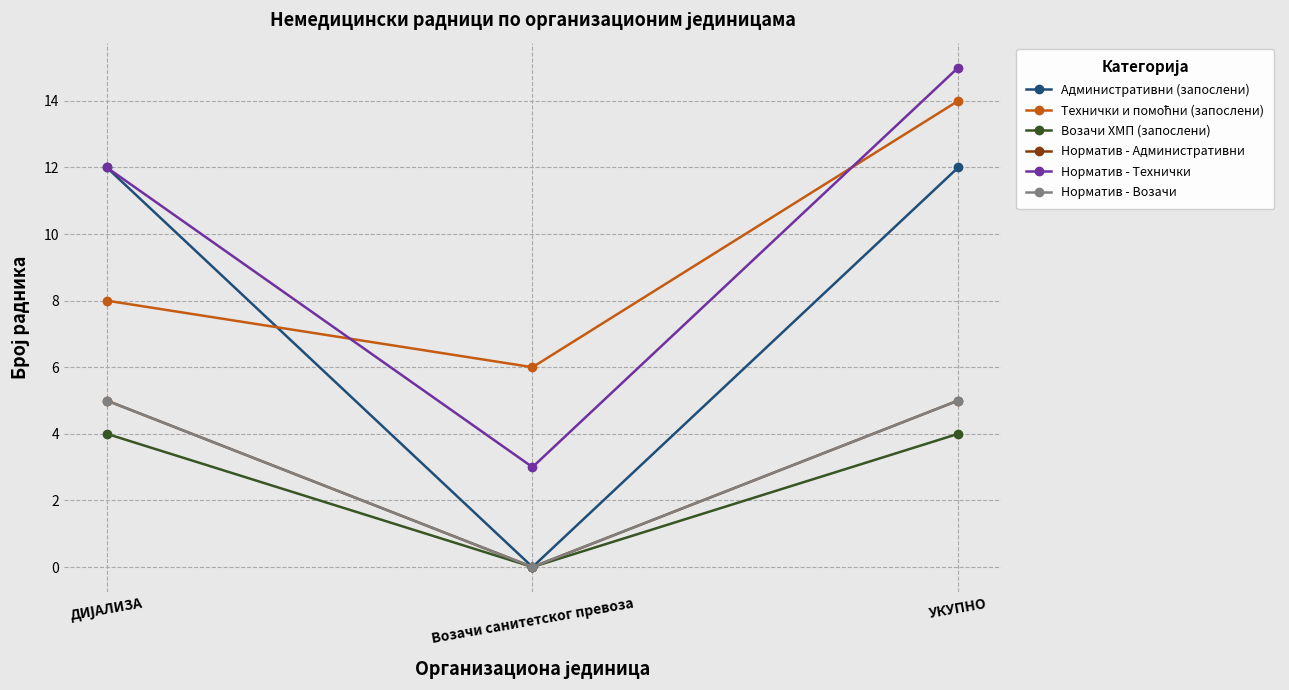

At how many categories does at least one series exceed 13?

1